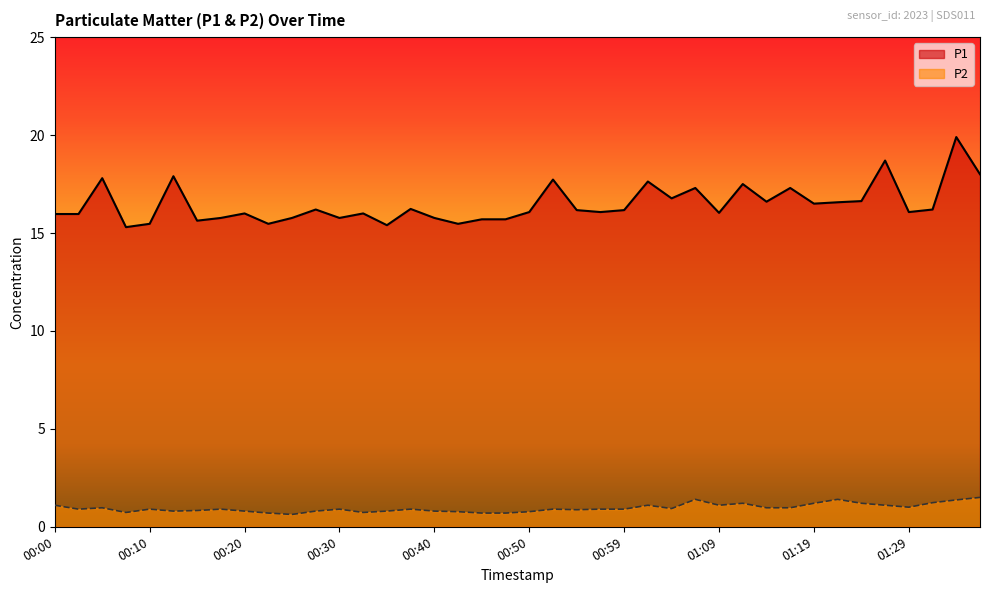

Between 00:25 and 00:03, which is larger?

00:03